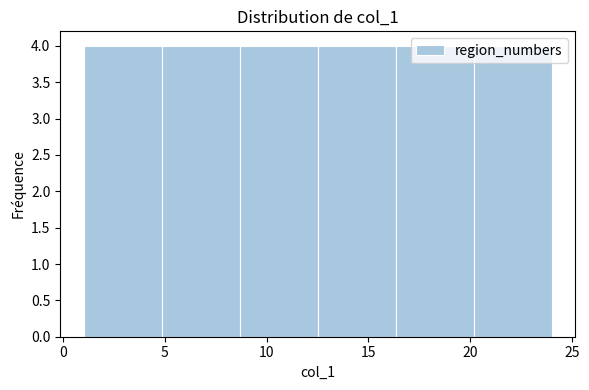

Reading left to right, transcribe this chart: for each bar, give the range it covers on the x-axis and its height. Neither the bar edges nor the heights are printed on the chart, so give them approximately, as read against the axes.

1.0 to 5.0: 4
5.0 to 8.5: 4
8.5 to 12.5: 4
12.5 to 16.5: 4
16.5 to 20.0: 4
20.0 to 24.0: 4